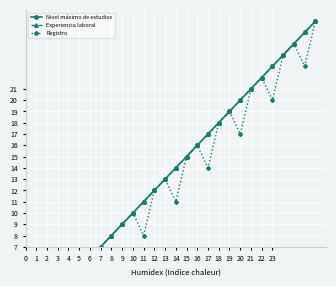

True or false: Experiencia laboral and Nivel máximo de estudios intersect in this chart.

False